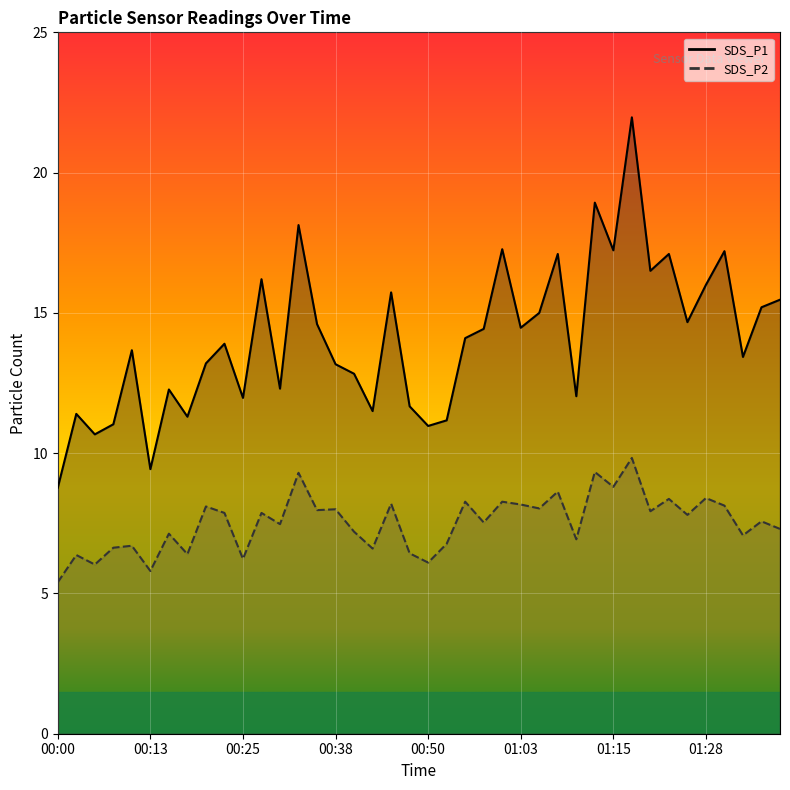

True or false: SDS_P1 has a value of 11.0 at 00:08.

True